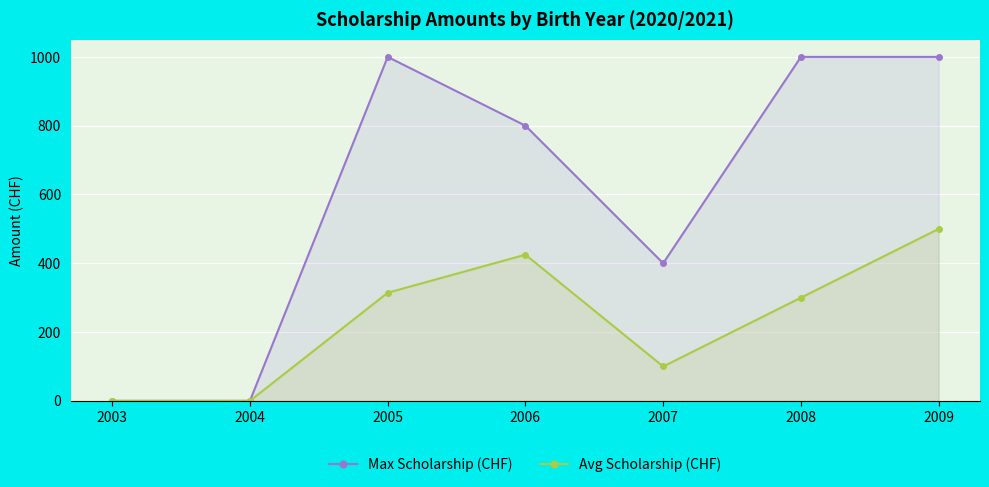

True or false: Avg Scholarship (CHF) has more than 1 points higher than both neighbors.

False